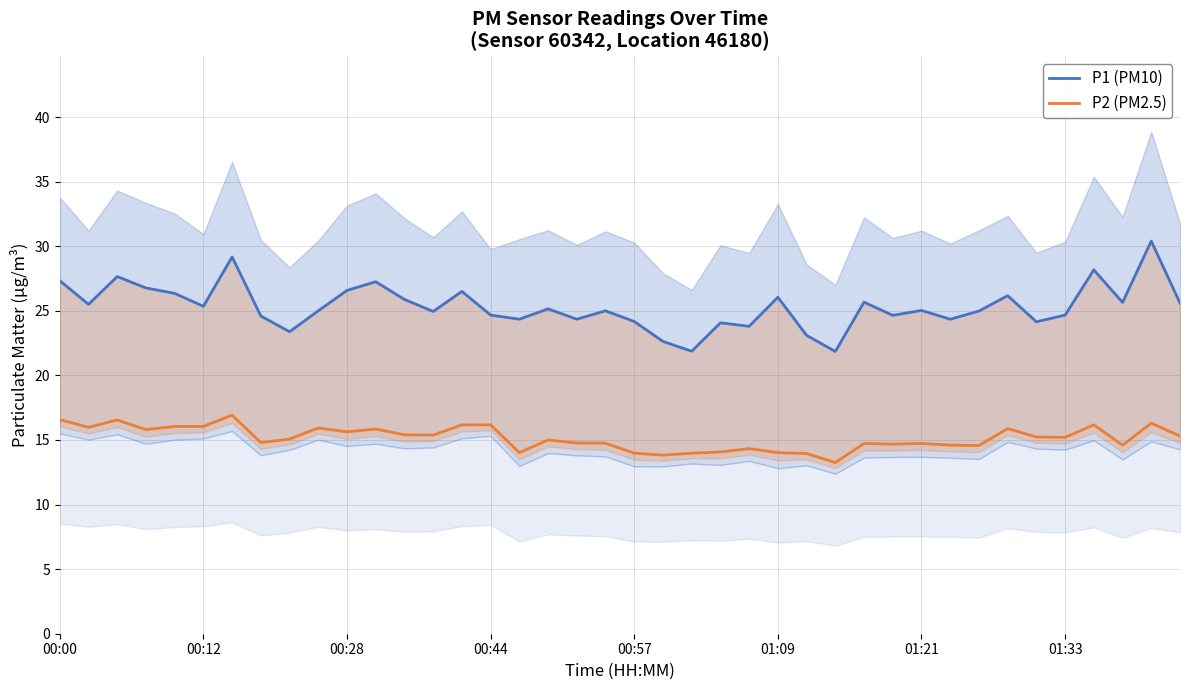

The P2 (PM2.5) series shows 16.1 at 00:12. True or false?

True